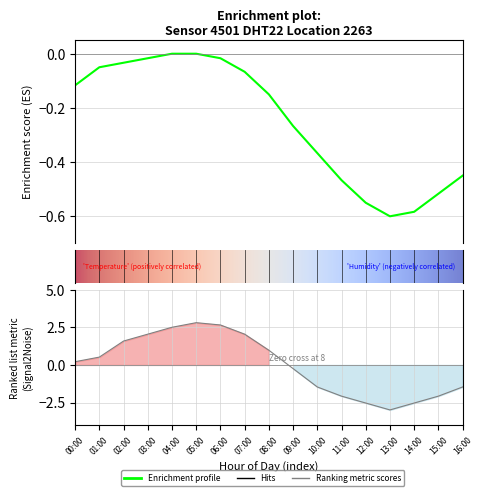

What is the label of the 10th point from the right?

07:00